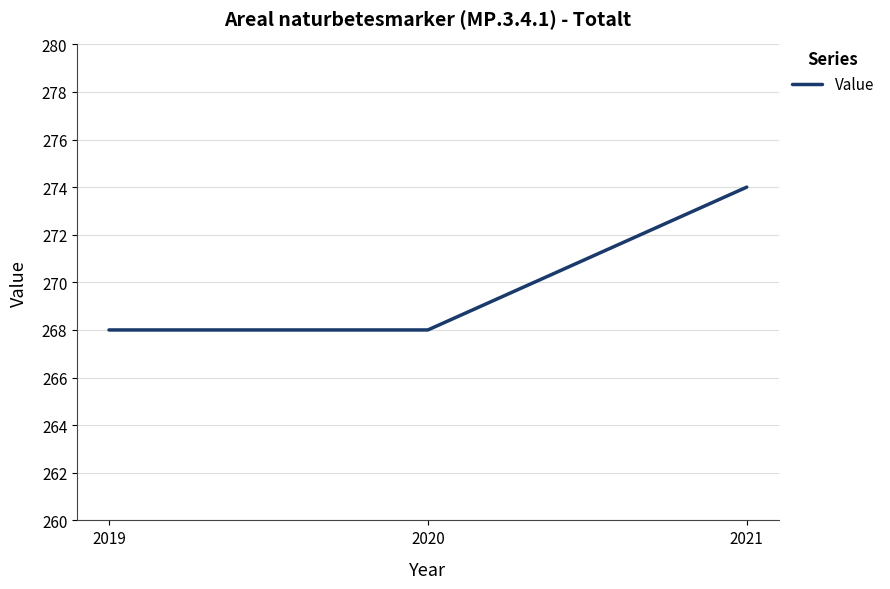

Count the values in the range 268 to 274.

3